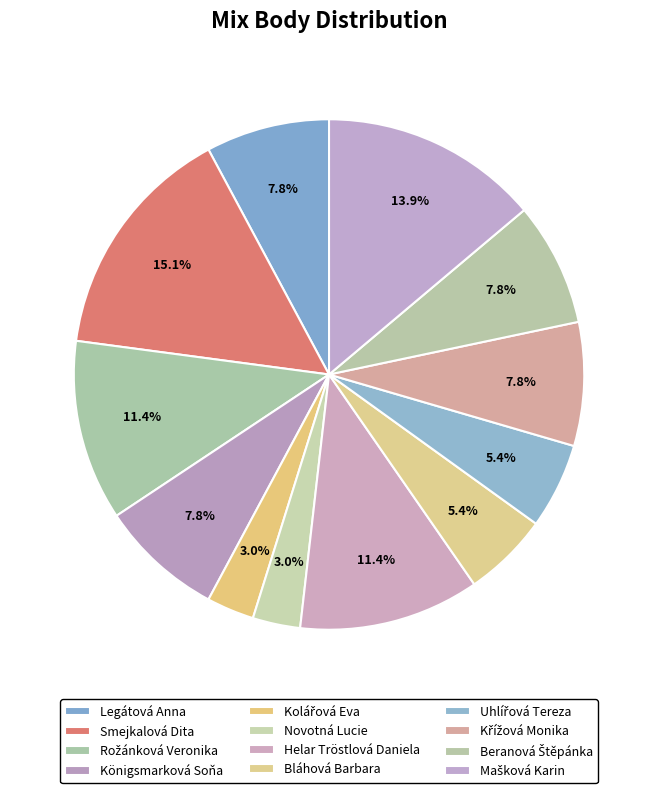

How many segments does this pie chart have?

12